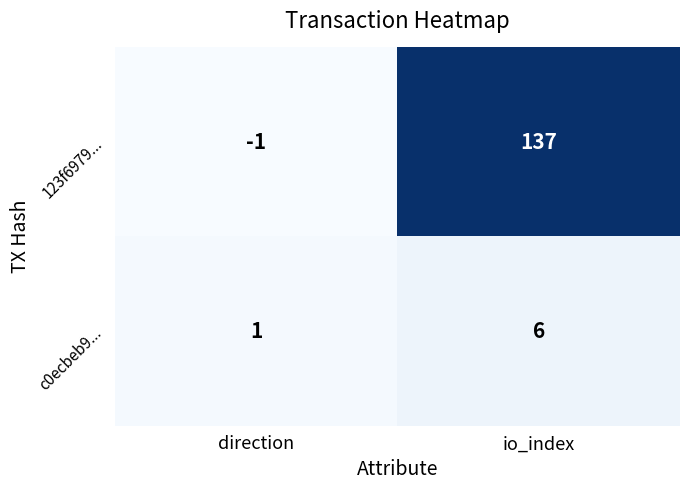

What is the sum of the 123f6979... values at io_index and direction?

136